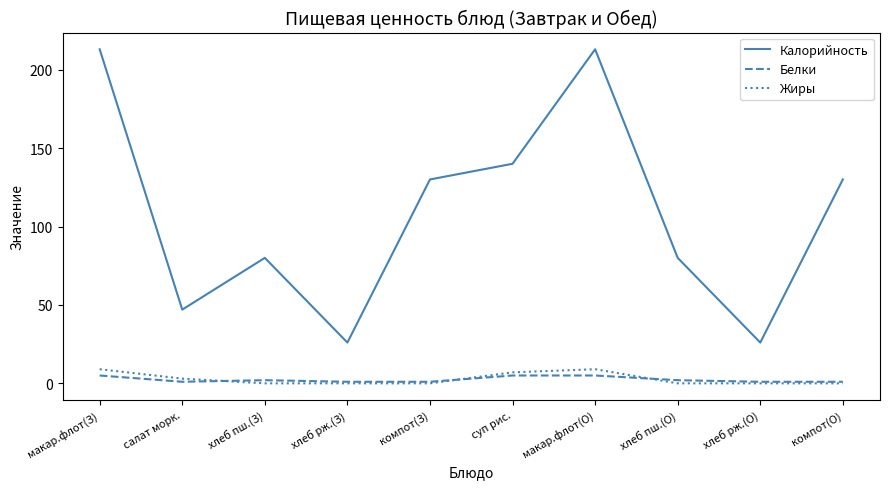

What is the difference between the second highest and minimum values in the Жиры series?

9